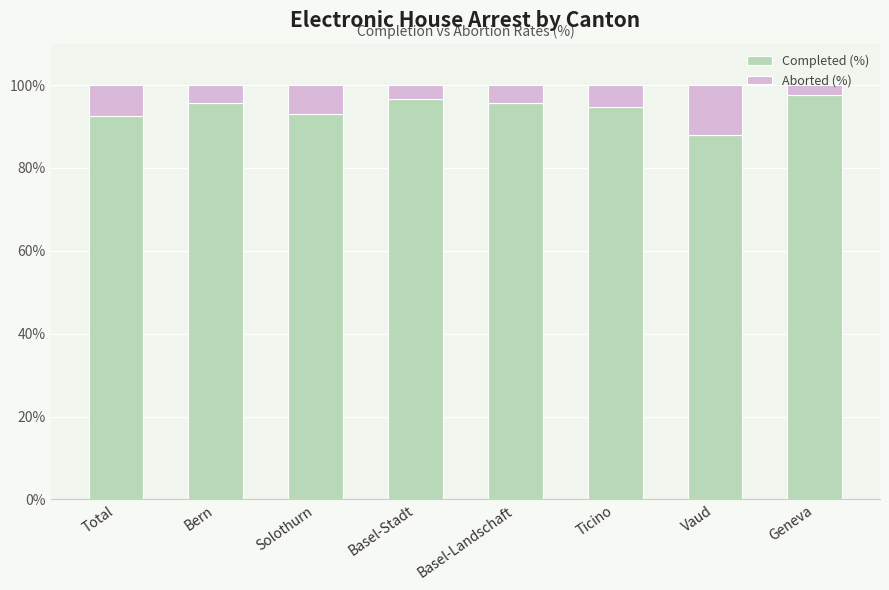

How many data points does each series have?

8